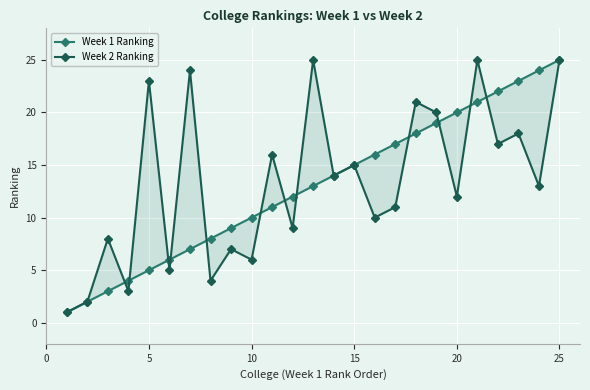

How many lines are shown in the chart?

2